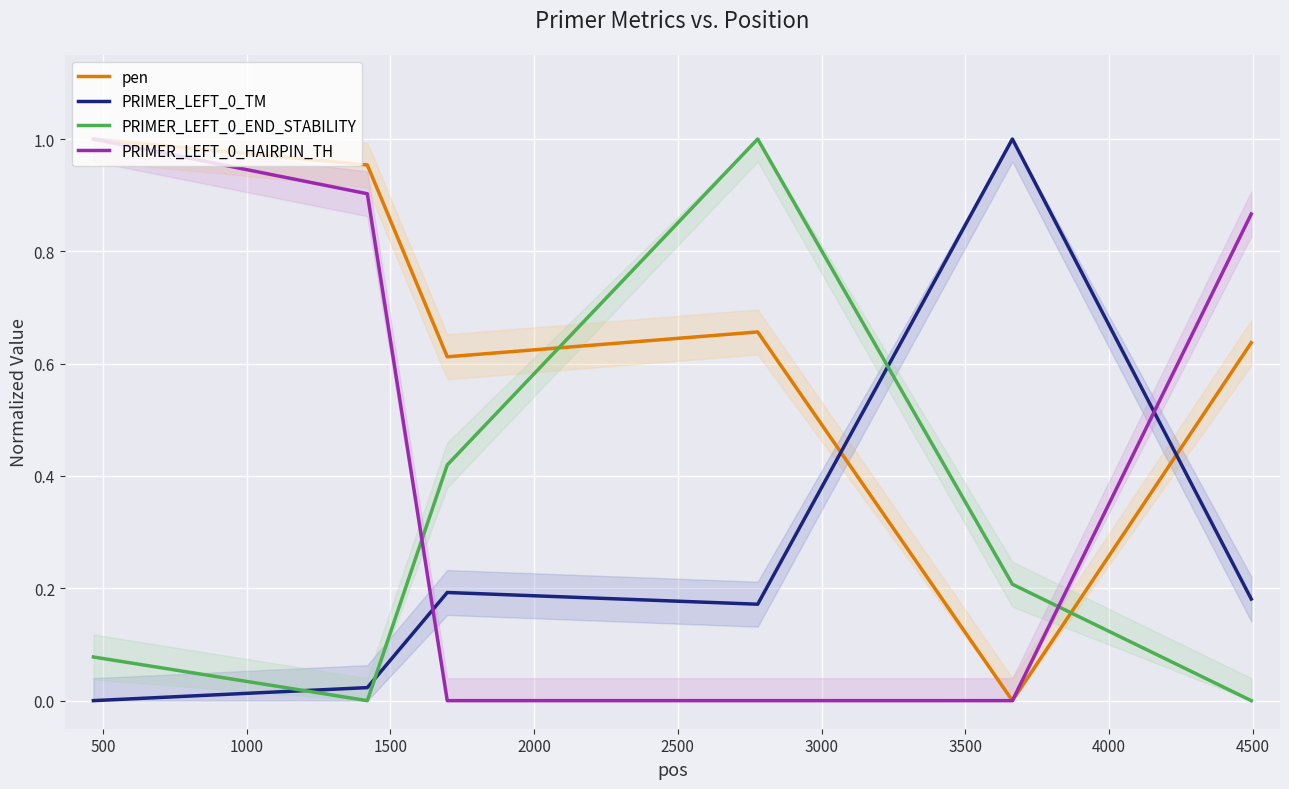

After their last crossing, which series has the higher values: PRIMER_LEFT_0_TM or pen?

pen